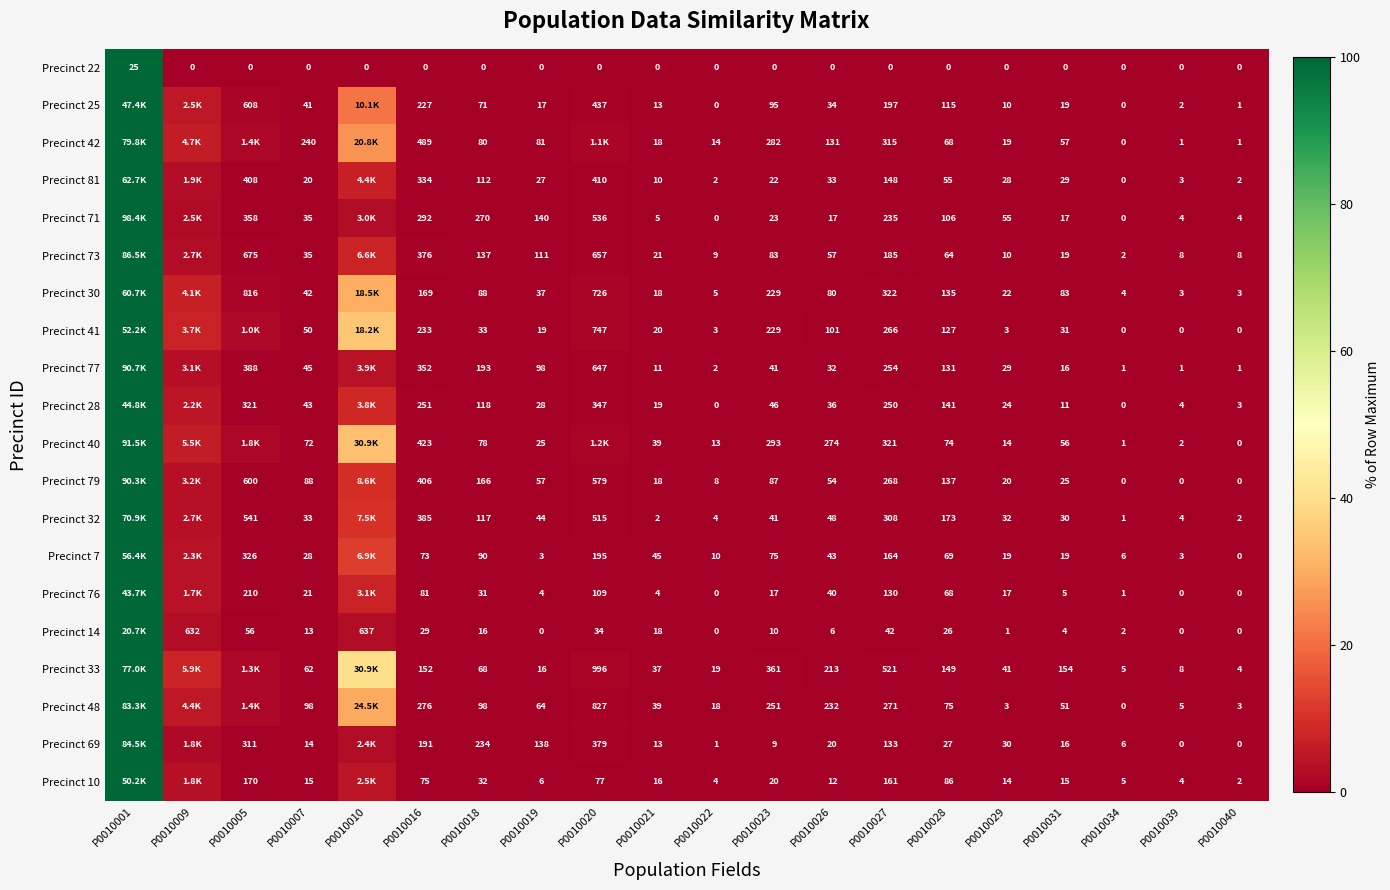

Is the value of Precinct 71 at P0010018 greater than the value of Precinct 10 at P0010034?

Yes